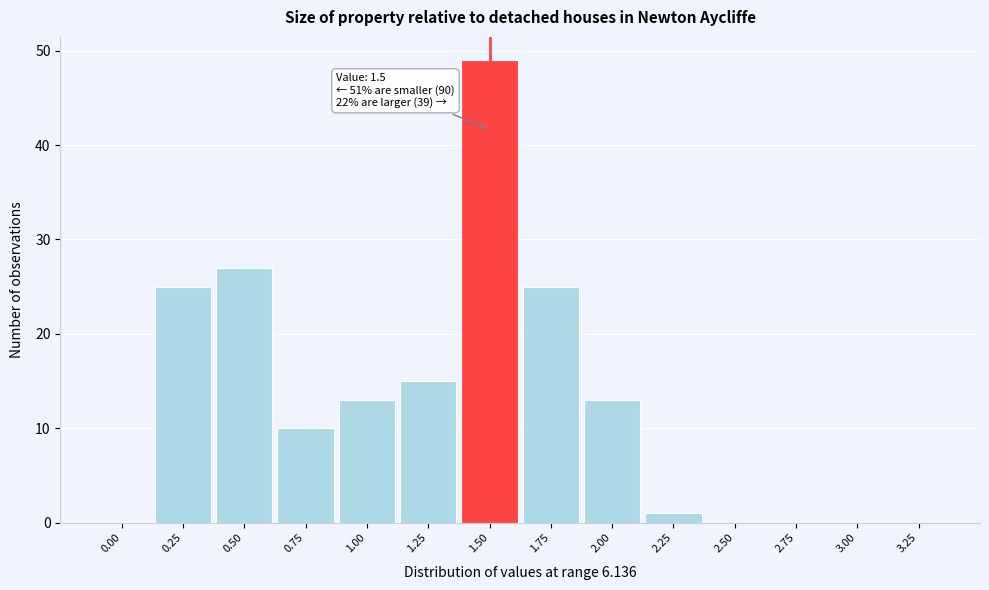

Reading left to right, list all the values displayed in this chart.

0.00=0	0.25=25	0.50=27	0.75=10	1.00=13	1.25=15	1.50=49	1.75=25	2.00=13	2.25=1	2.50=0	2.75=0	3.00=0	3.25=0